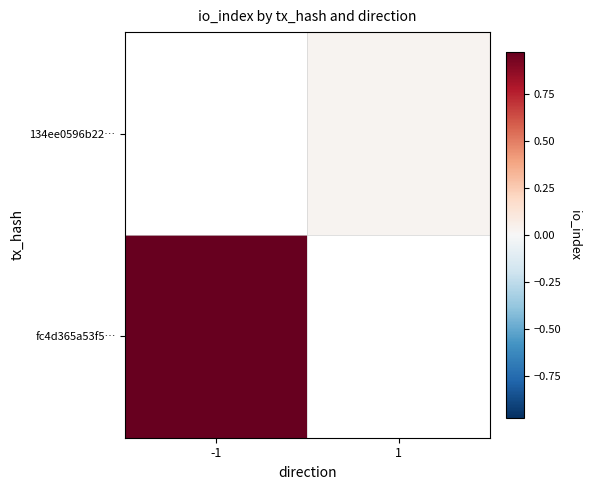

Is it true that 134ee0596b22… equals 0.0 at 1?

True